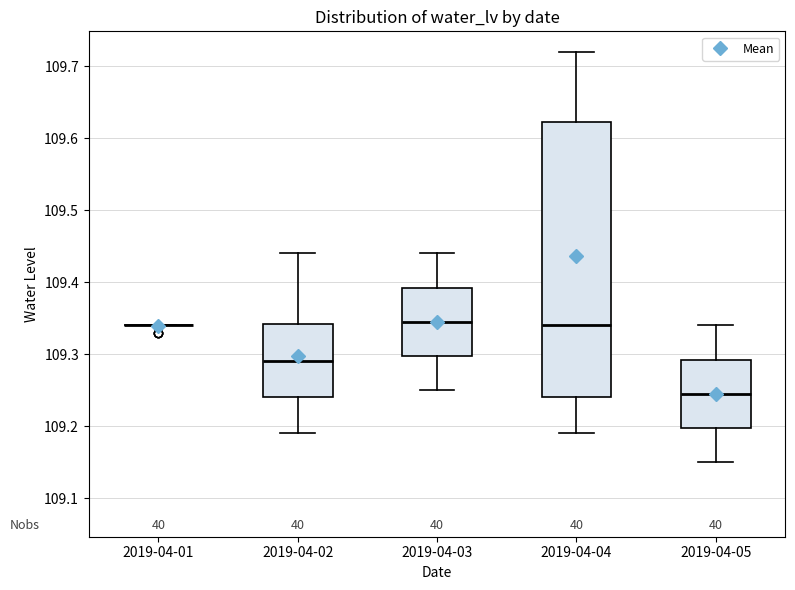

Reading left to right, read every box against the y-axis: the position of its median line, the range the box covers, and the ends of its whiskers. The values are not printed on the chart, so give them approximately, as read against the axis.

2019-04-01: box collapsed to a line at 109.34, whiskers 109.34 to 109.34
2019-04-02: median 109.29, box 109.24 to 109.34, whiskers 109.19 to 109.44
2019-04-03: median 109.35, box 109.30 to 109.39, whiskers 109.25 to 109.44
2019-04-04: median 109.34, box 109.24 to 109.62, whiskers 109.19 to 109.72
2019-04-05: median 109.25, box 109.20 to 109.29, whiskers 109.15 to 109.34